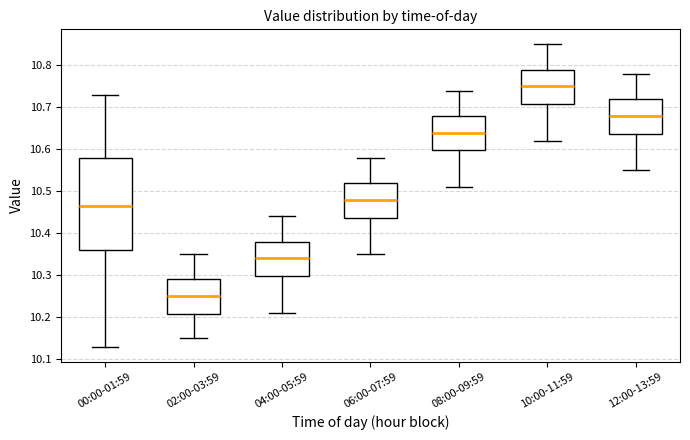

Comparing the boxes themselves (not the whiskers), which one is the tallest?

00:00-01:59